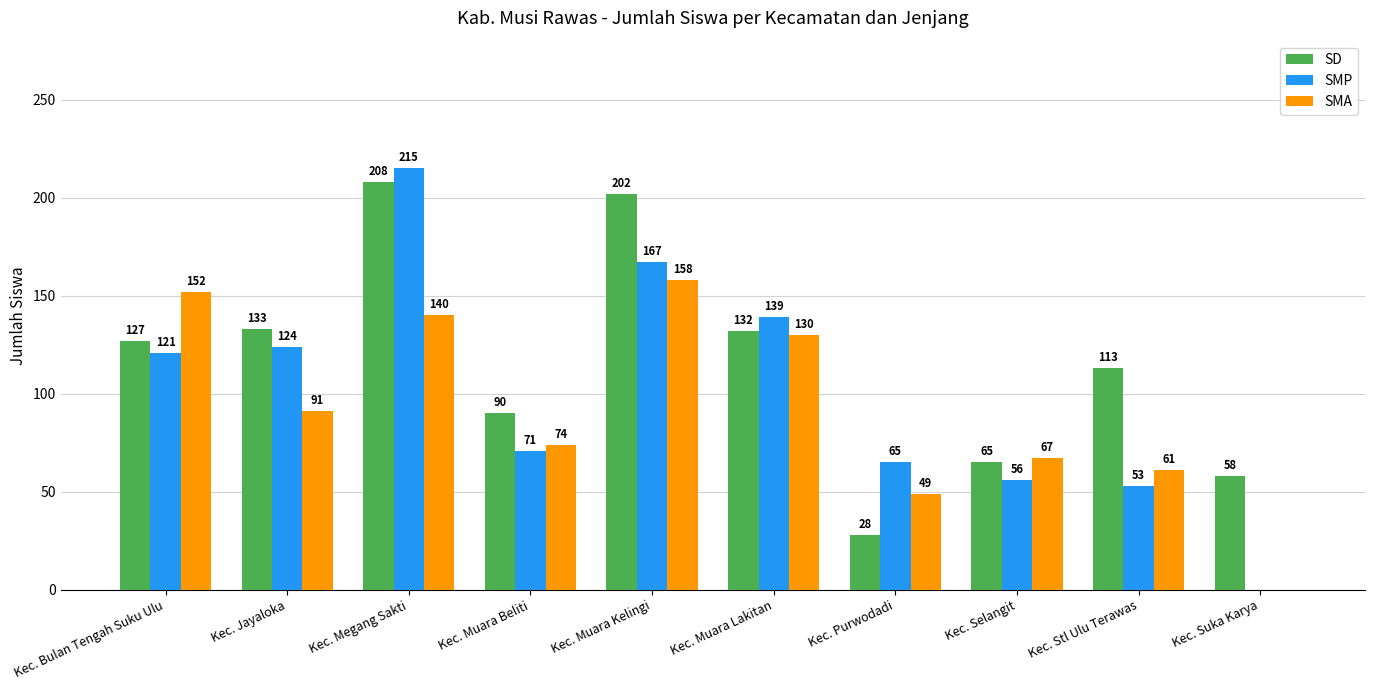

What is the sum of the SMP values at Kec. Muara Kelingi and Kec. Megang Sakti?

382